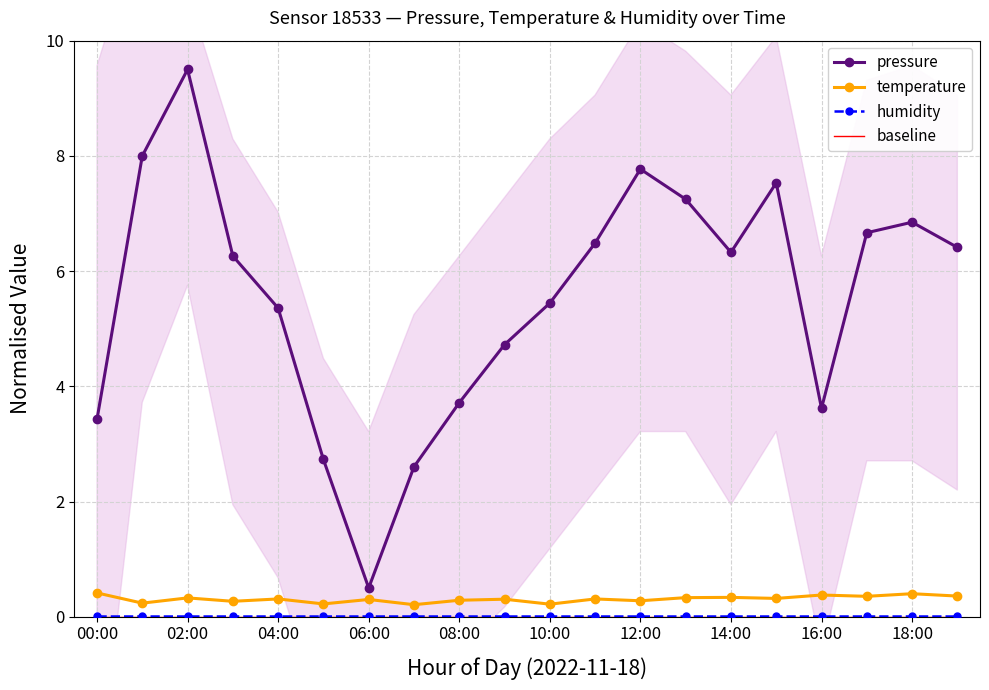

What are all the series names shown in the legend?

pressure, temperature, humidity, baseline